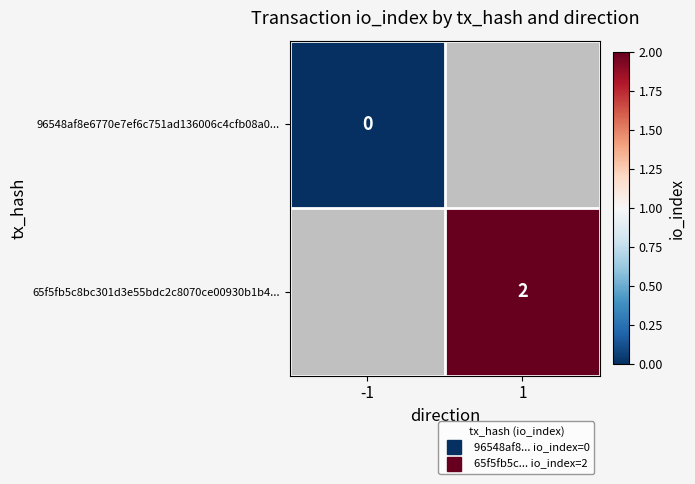

At how many categories does at least one series exceed 0?

1